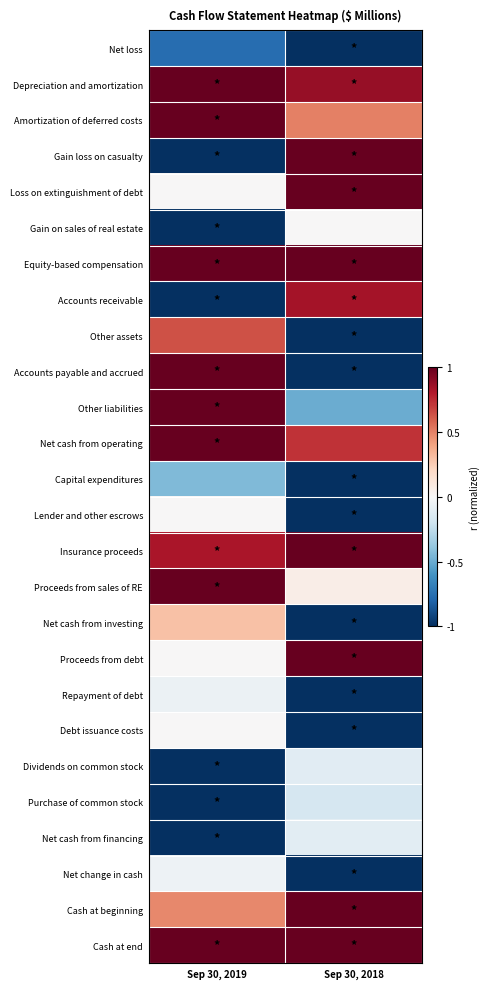

How many categories are shown in the chart?

2